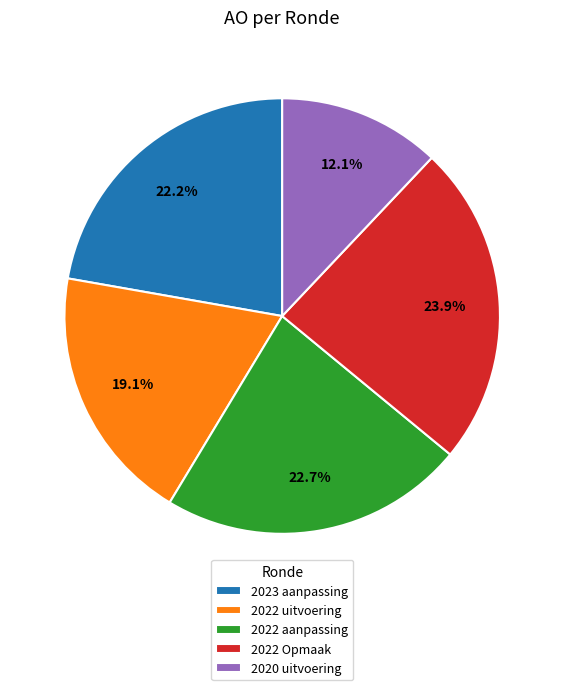

Is 2022 uitvoering the majority of the pie?

No